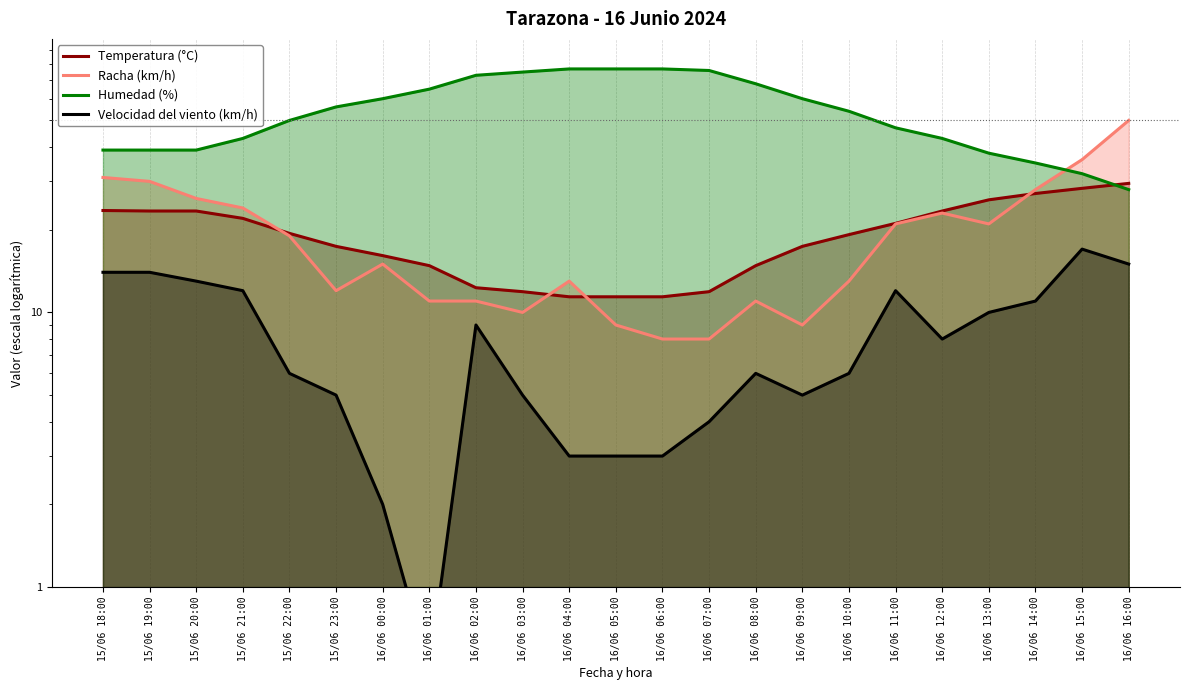

How many categories are shown in the chart?

23